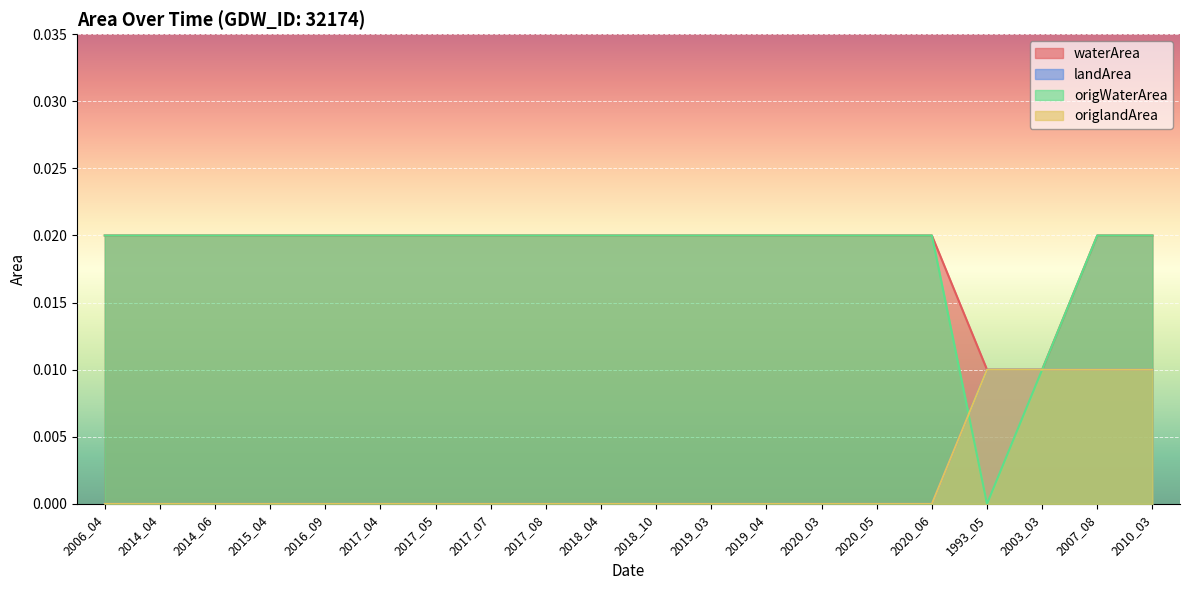

Between 2014_06 and 2020_03, which is larger?

2014_06